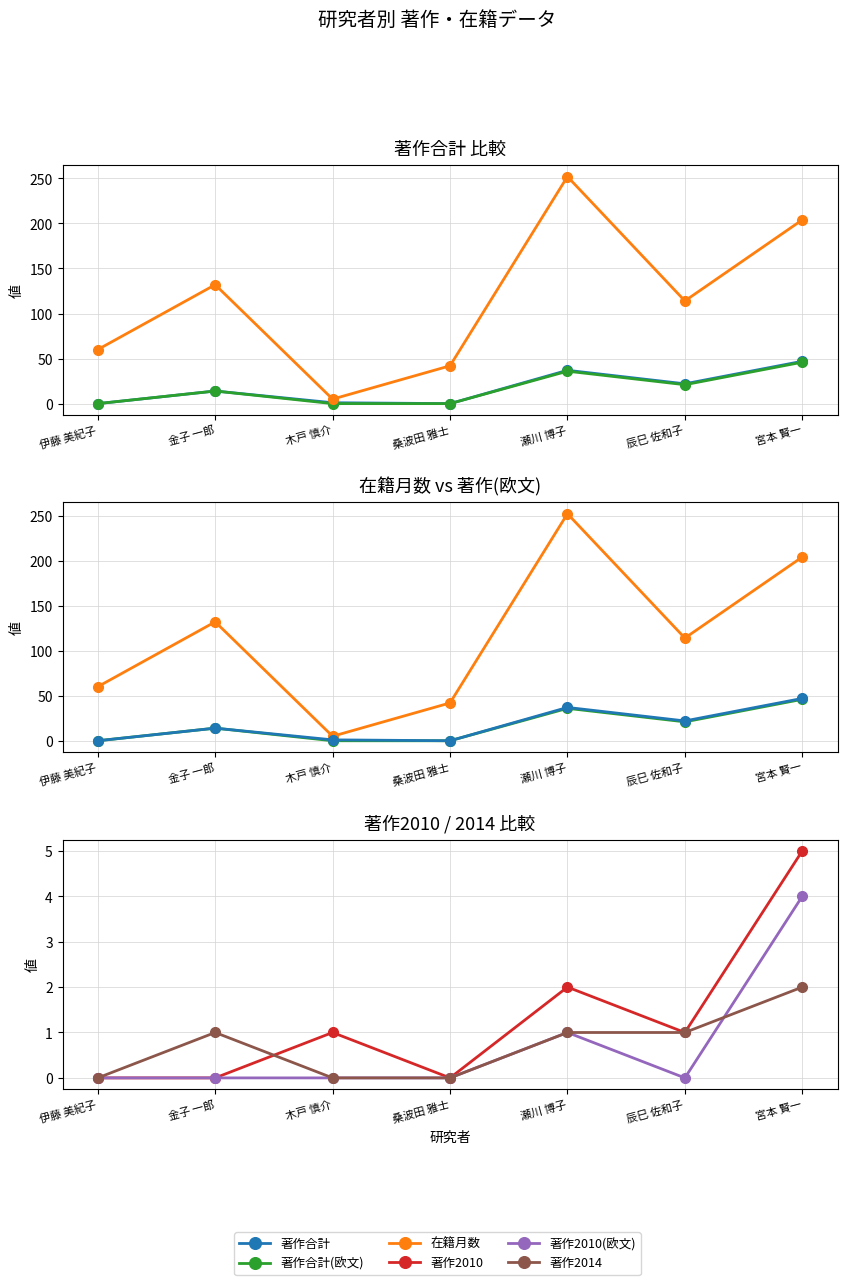

In 著作2014, how many points are higher than both neighbors (excluding endpoints)?

1